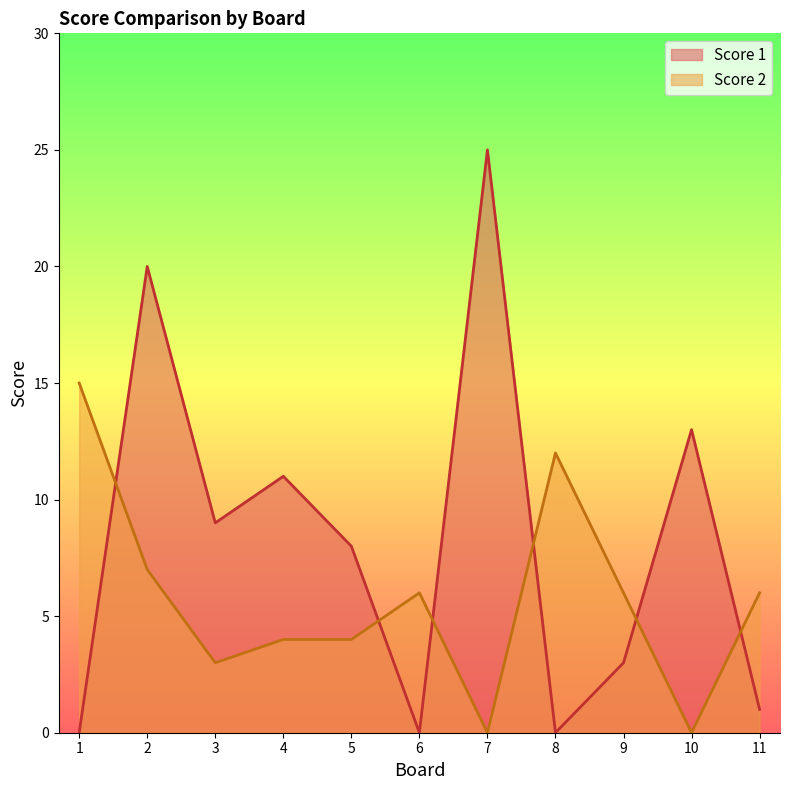

True or false: Score 2 has more than 1 interior local peaks.

True